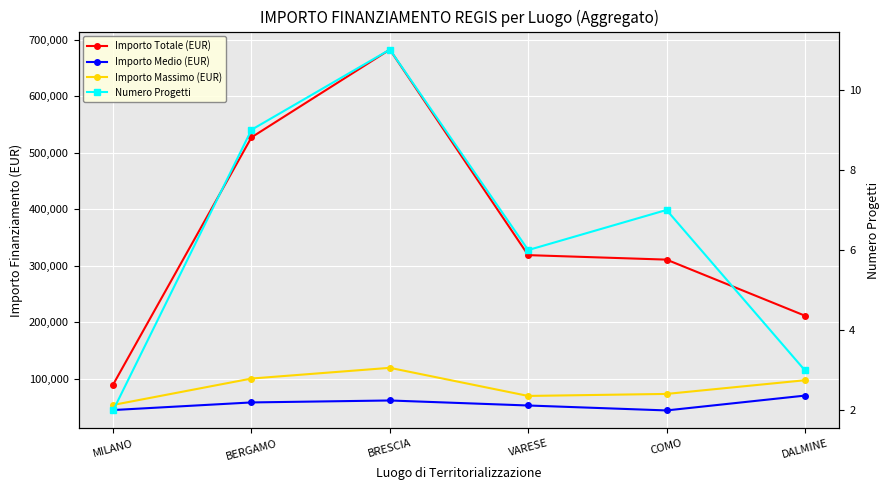

Which series has the widest spread of values?

Importo Totale (EUR)